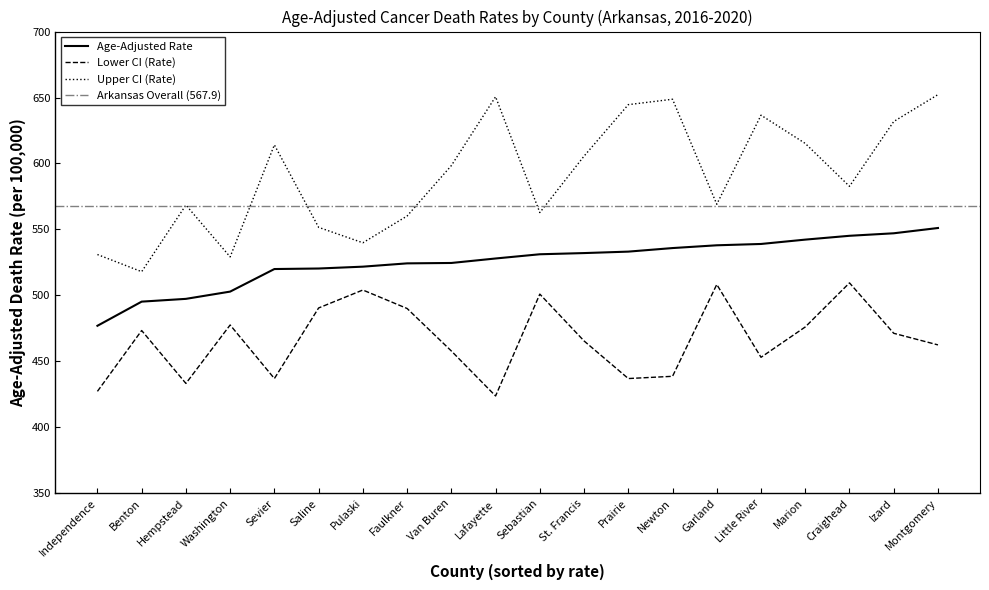

Does the chart have visible grid lines?

No